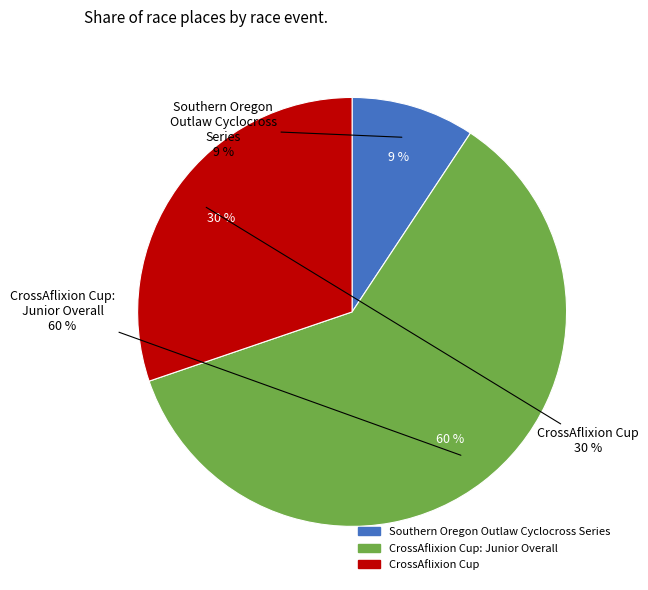

To the nearest percent, what portion does CrossAflixion Cup represent?

30%